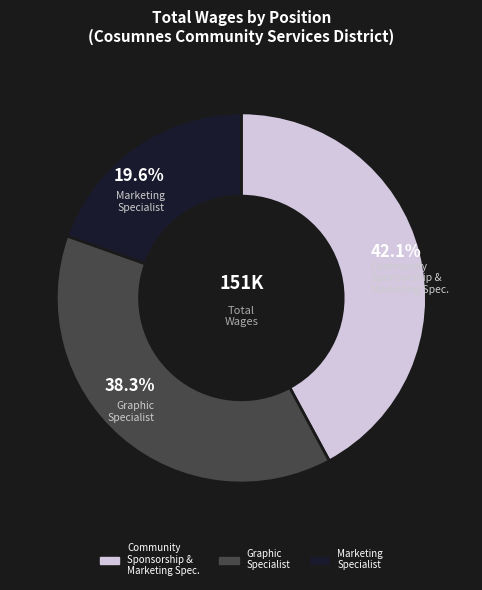

Which category has the smallest portion of the pie?

Marketing Specialist